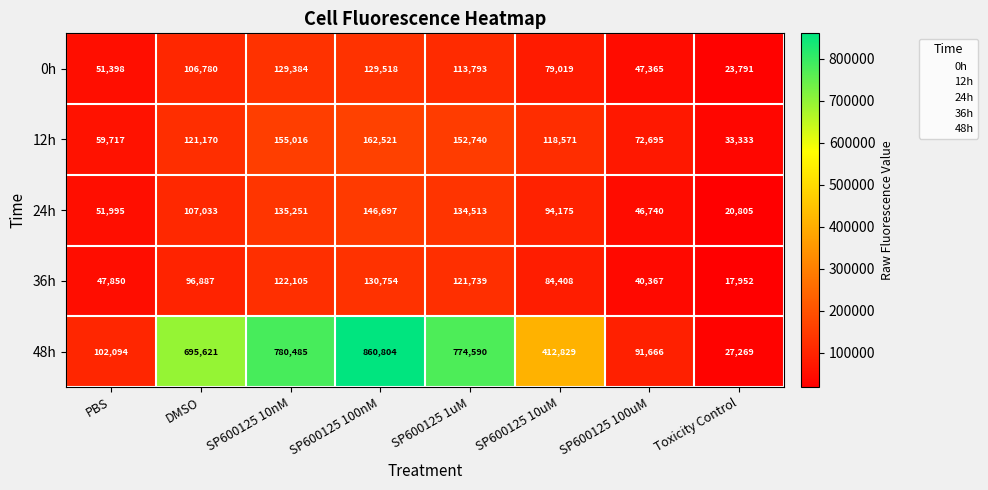

At DMSO, list the series in order from largest to smallest.

48h, 12h, 24h, 0h, 36h